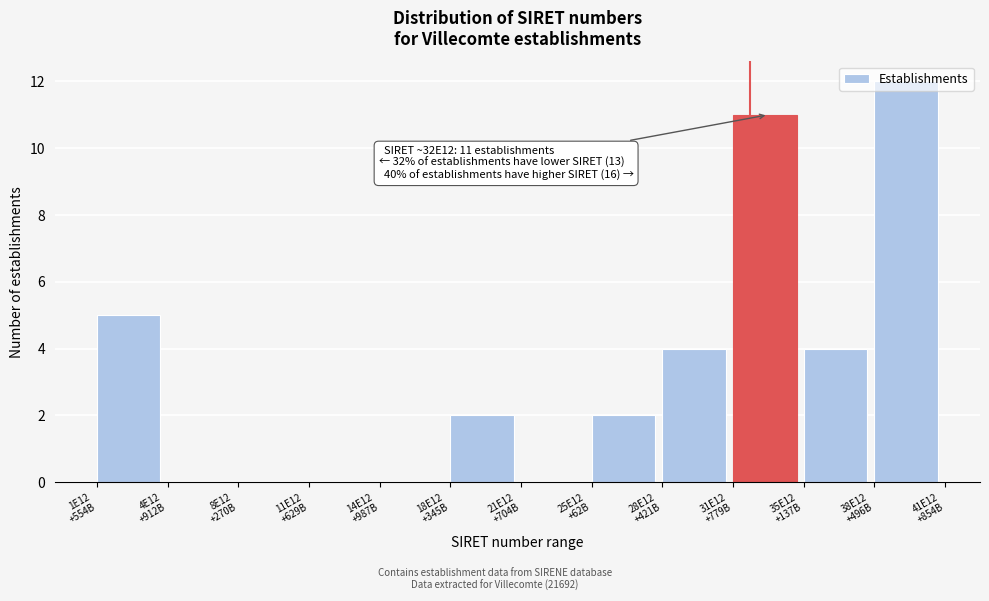

What is the greatest value displayed?

12